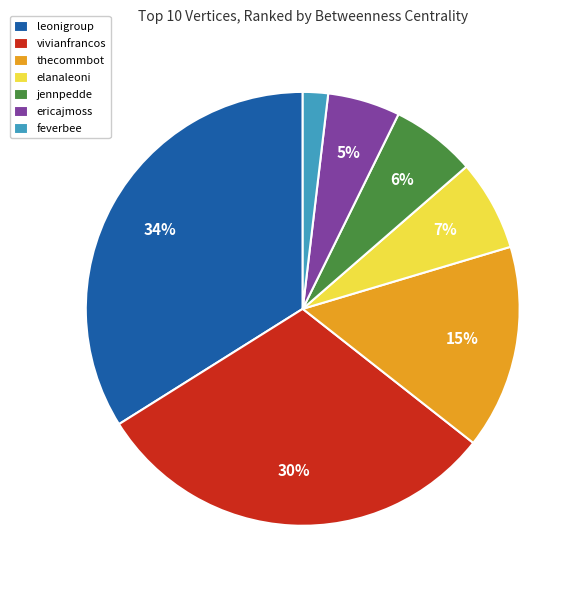

Is there any slice that represents more than half of the pie?

No